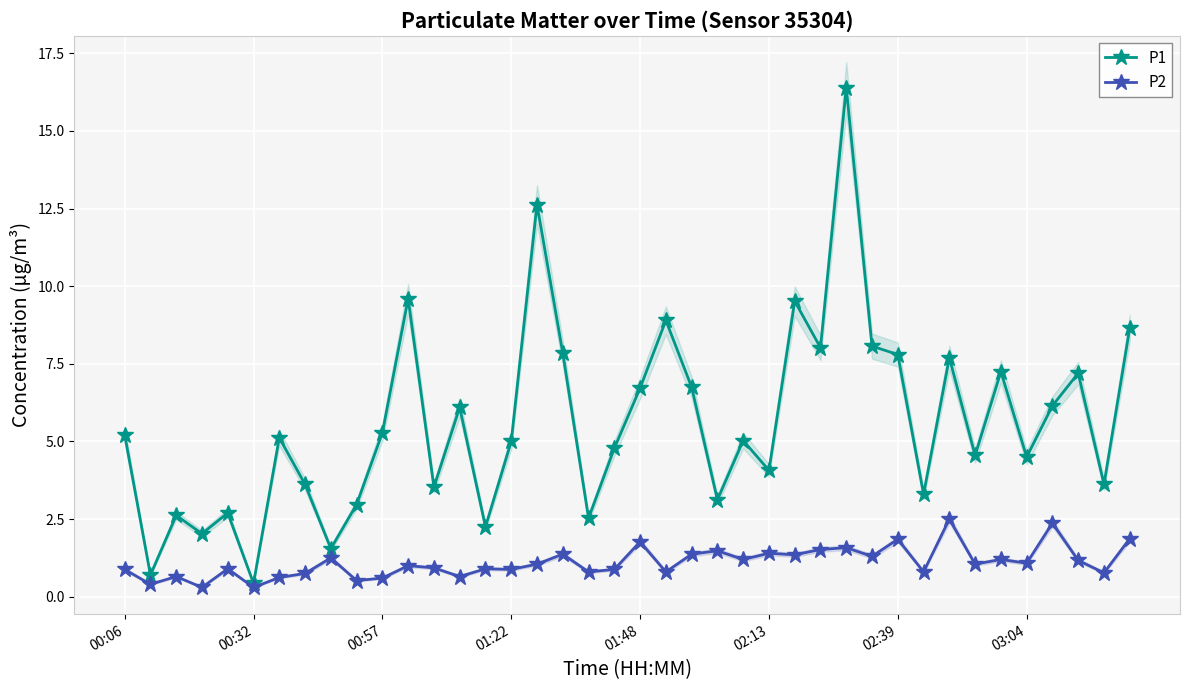

Reading left to right, what are all the values shown in this chart?

P1: 5.2	0.7	2.6	2.0	2.7	0.4	5.1	3.6	1.6	3.0	5.3	9.6	3.5	6.1	2.2	5.0	12.6	7.8	2.5	4.8	6.7	8.9	6.8	3.1	5.0	4.1	9.5	8.0	16.4	8.1	7.8	3.3	7.7	4.5	7.2	4.5	6.2	7.2	3.6	8.7
P2: 0.9	0.4	0.7	0.3	0.9	0.3	0.6	0.8	1.2	0.5	0.6	1.0	0.9	0.7	0.9	0.9	1.1	1.4	0.8	0.9	1.8	0.8	1.4	1.5	1.2	1.4	1.4	1.5	1.6	1.3	1.9	0.8	2.5	1.1	1.2	1.1	2.4	1.2	0.8	1.9